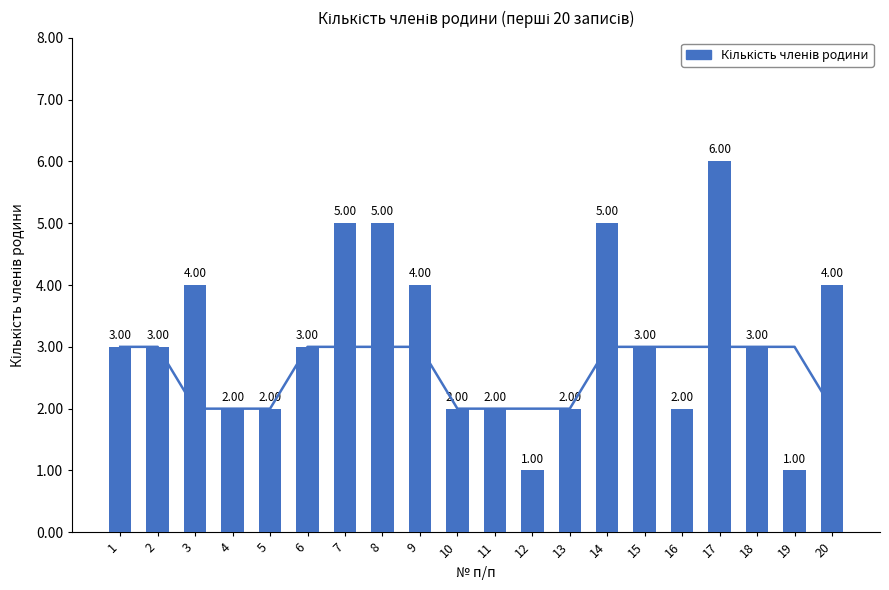

True or false: the data shows 3 at 14.

False